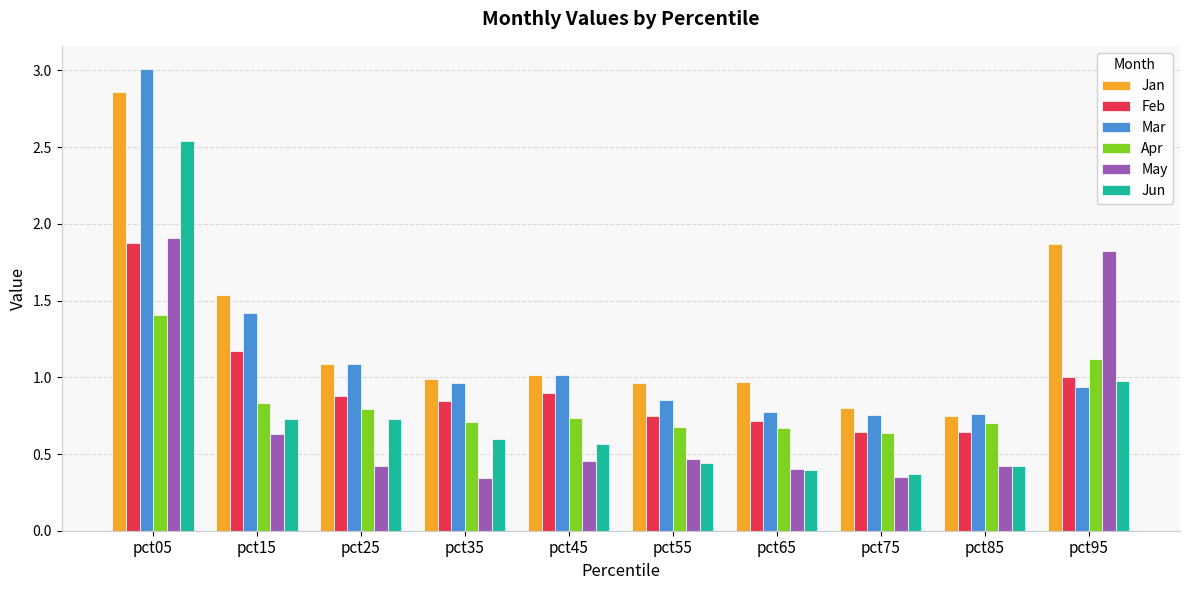

What is the total value across all series at pct95?

7.7